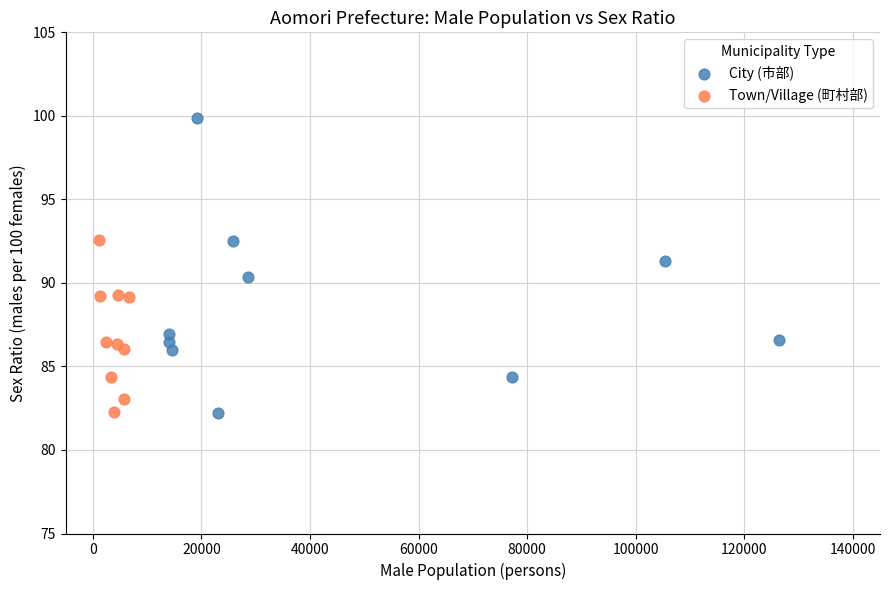

Which series has the largest Y range (max minus min)?

City (市部)